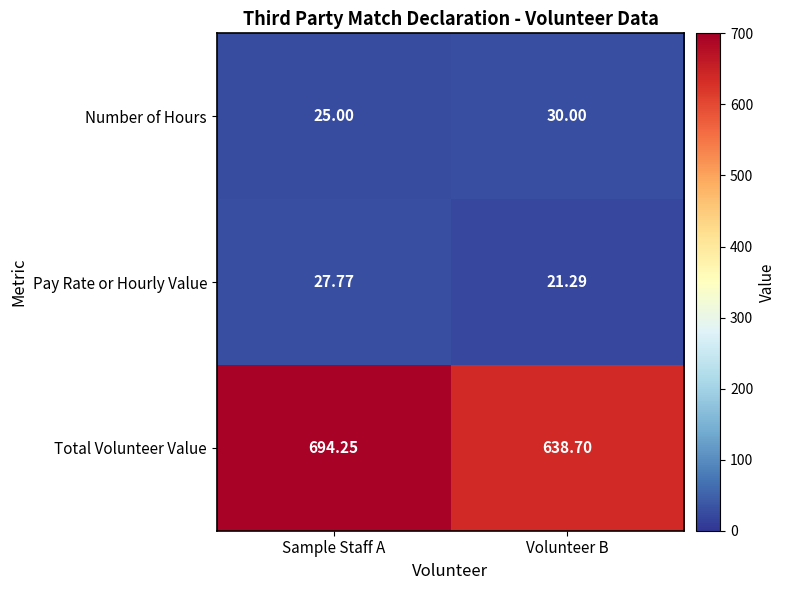

At which label does Total Volunteer Value first exceed 694?

Sample Staff A